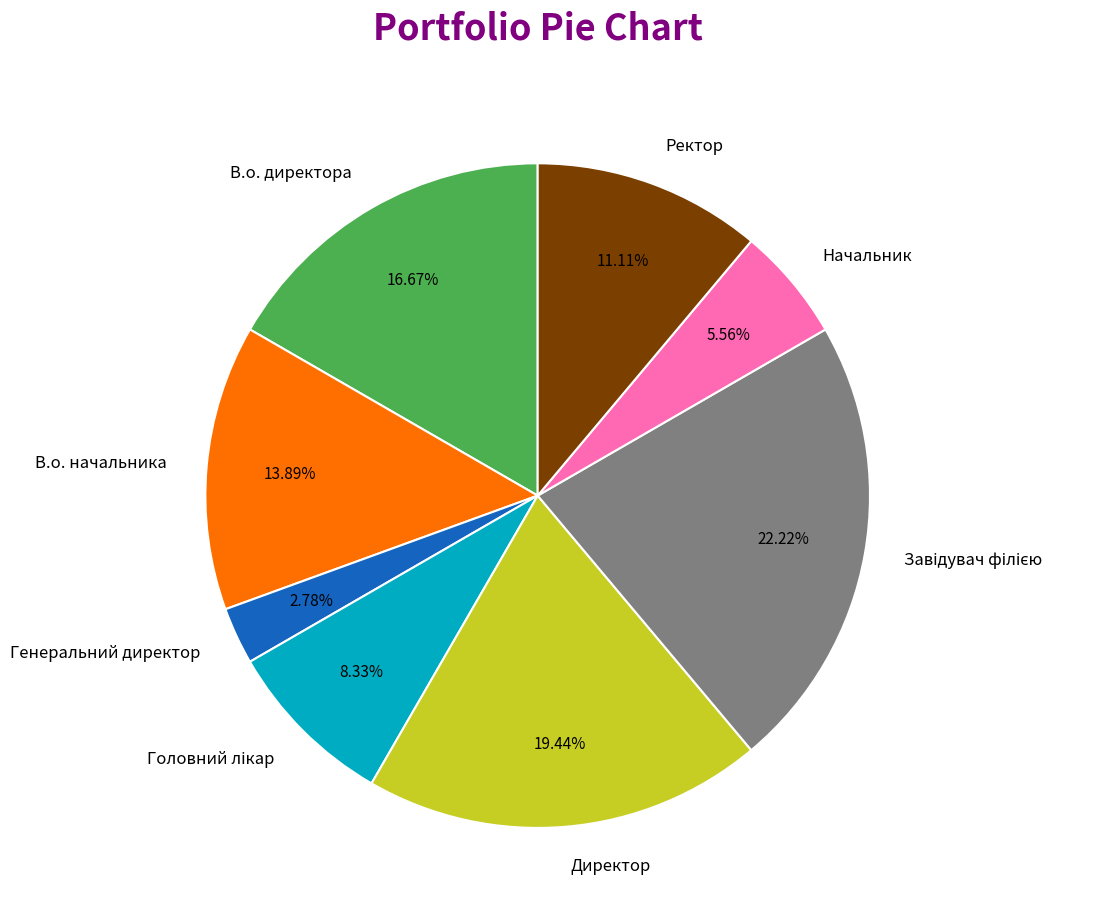

How many segments does this pie chart have?

8